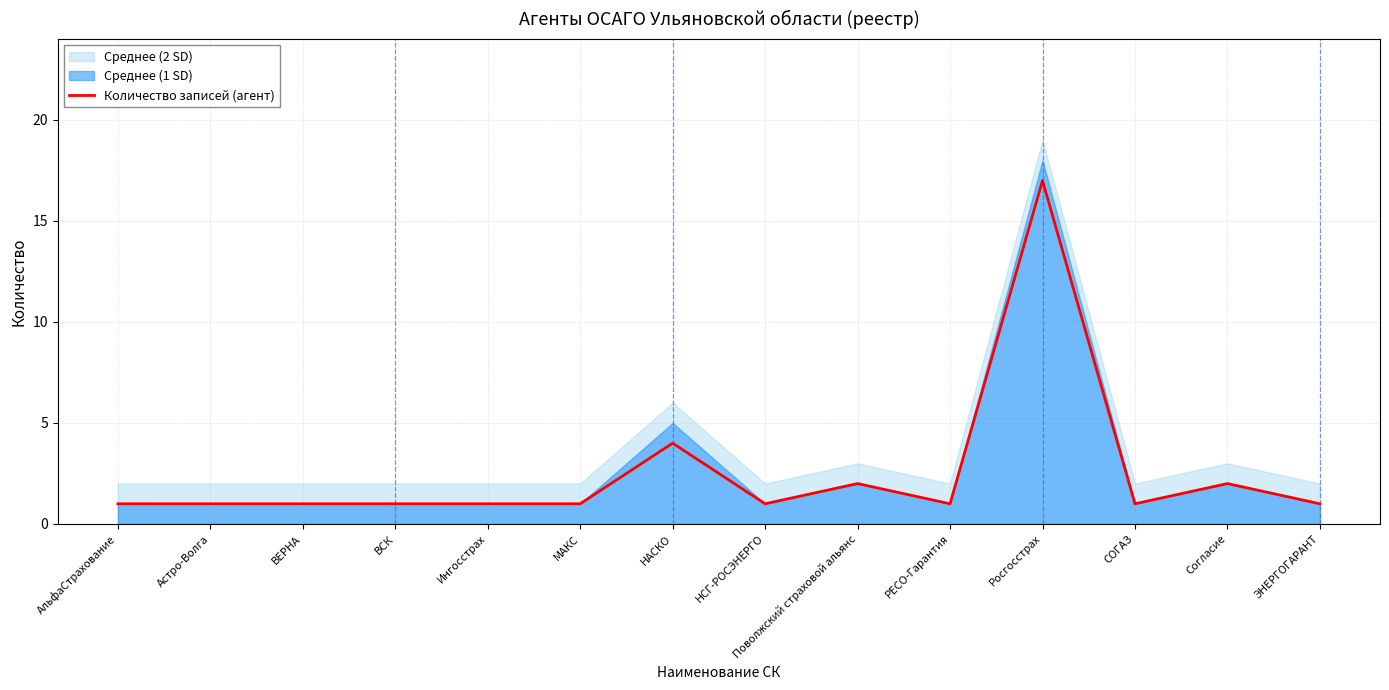

What is the label of the 5th point from the left?

Ингосстрах